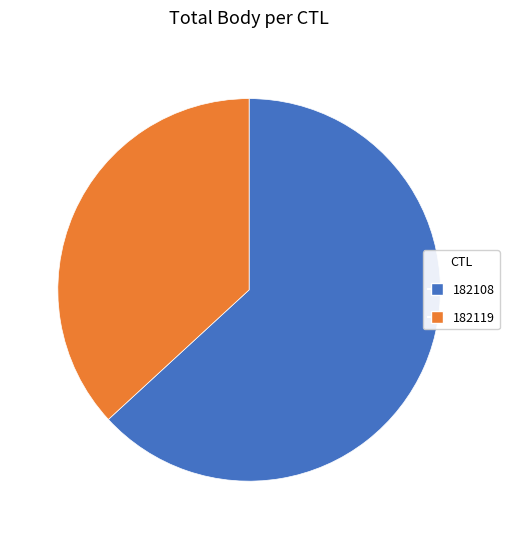

Which category has the biggest portion of the pie?

182108